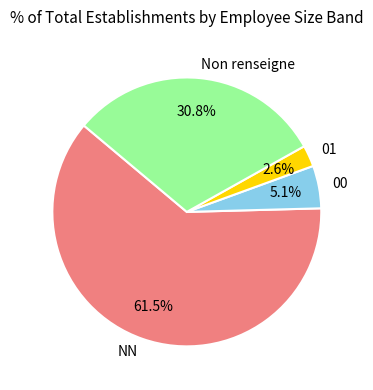

Combined, what portion of the pie is 00 and 01?

7.7%